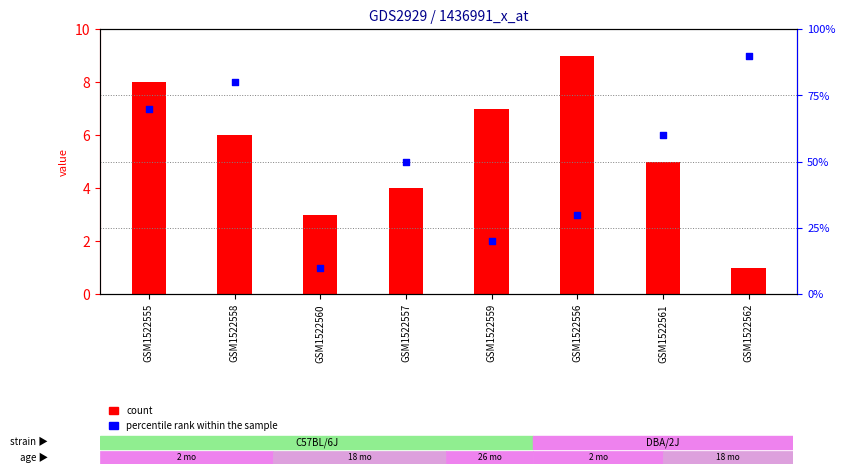

Which series reaches the minimum Y coordinate?

count